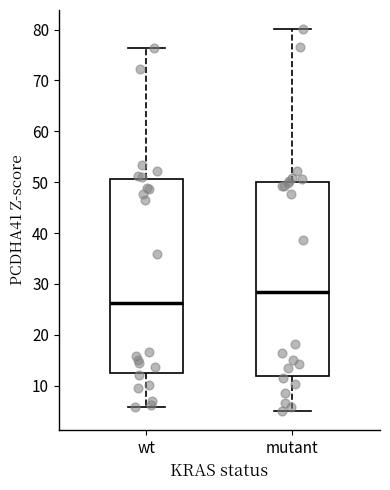

Where is the upper edge of the box for mutant on the y-axis? The values are not printed on the chart, so give them approximately, as read against the axis.

50